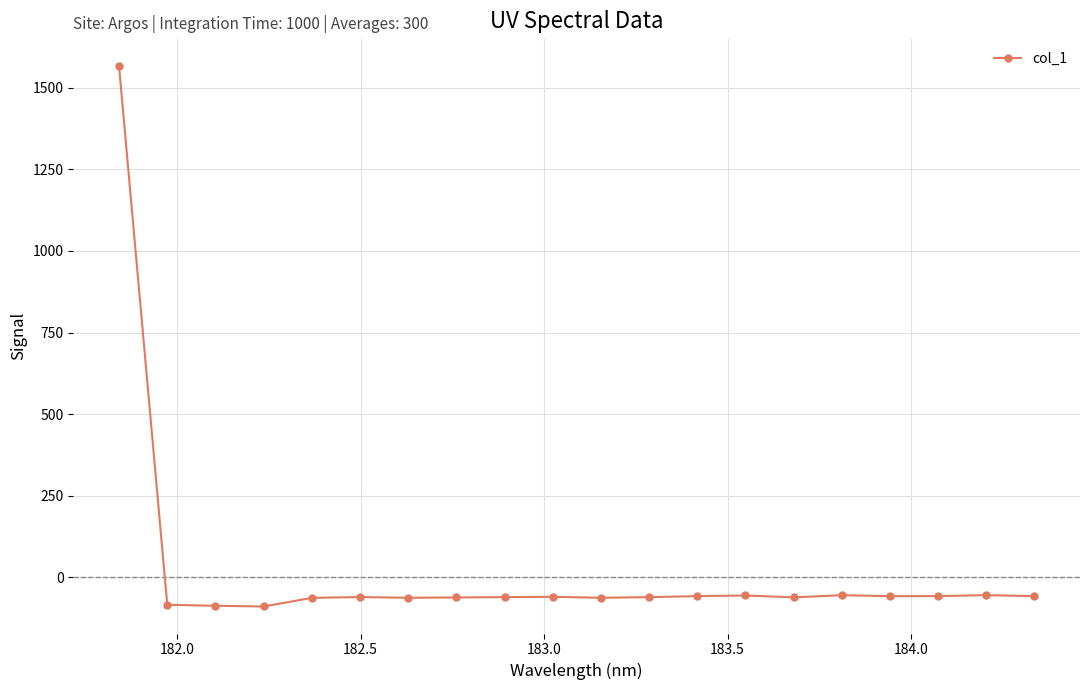

What is the greatest value displayed?

1566.2